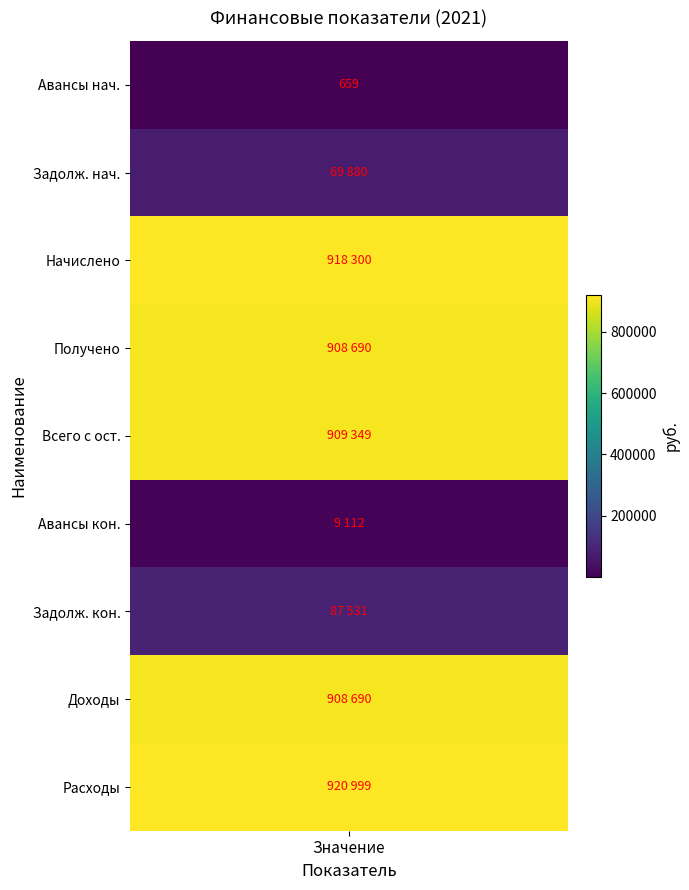

What is the difference between the maximum and second lowest values in the Задолженность (начало) series?

69880